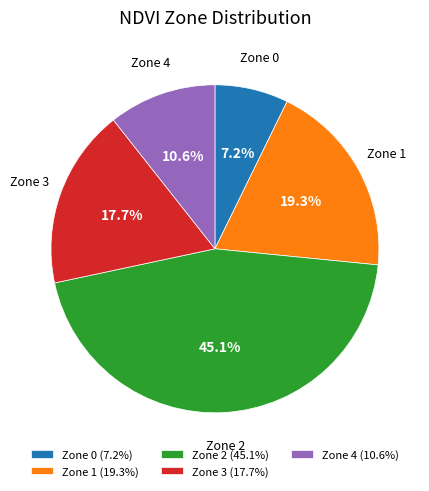

What percentage is the Zone 2 slice, to the nearest percent?

45%